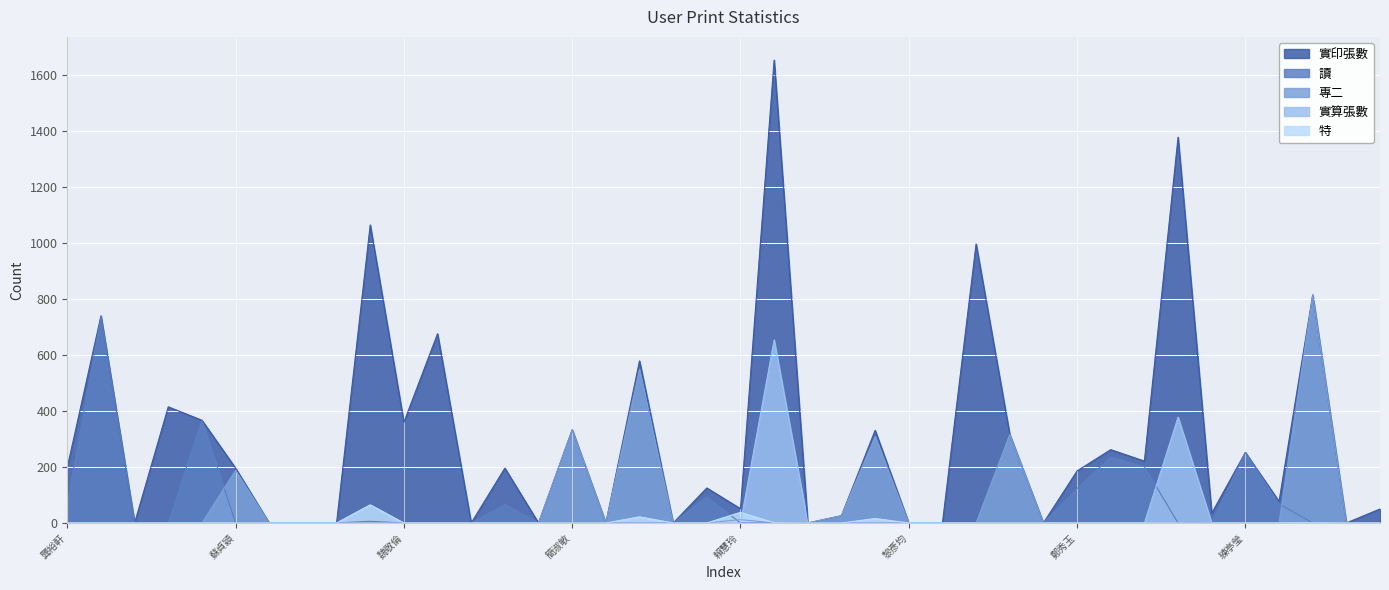

Which series ends up on top after the final intersection of 特 and 實算張數?

實算張數